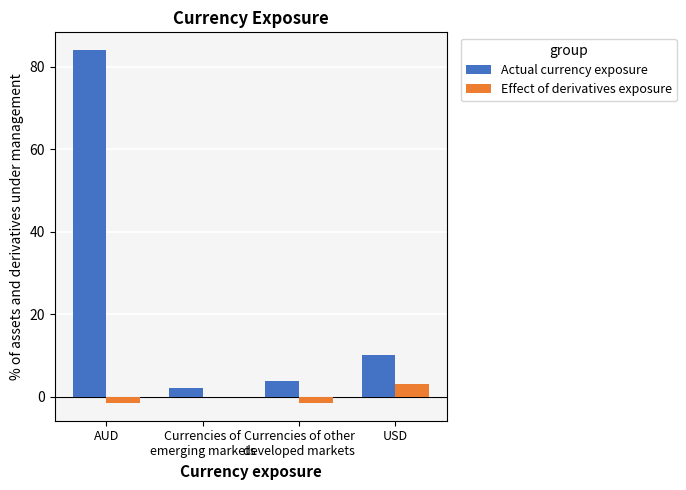

At which label does Actual currency exposure reach its peak?

AUD